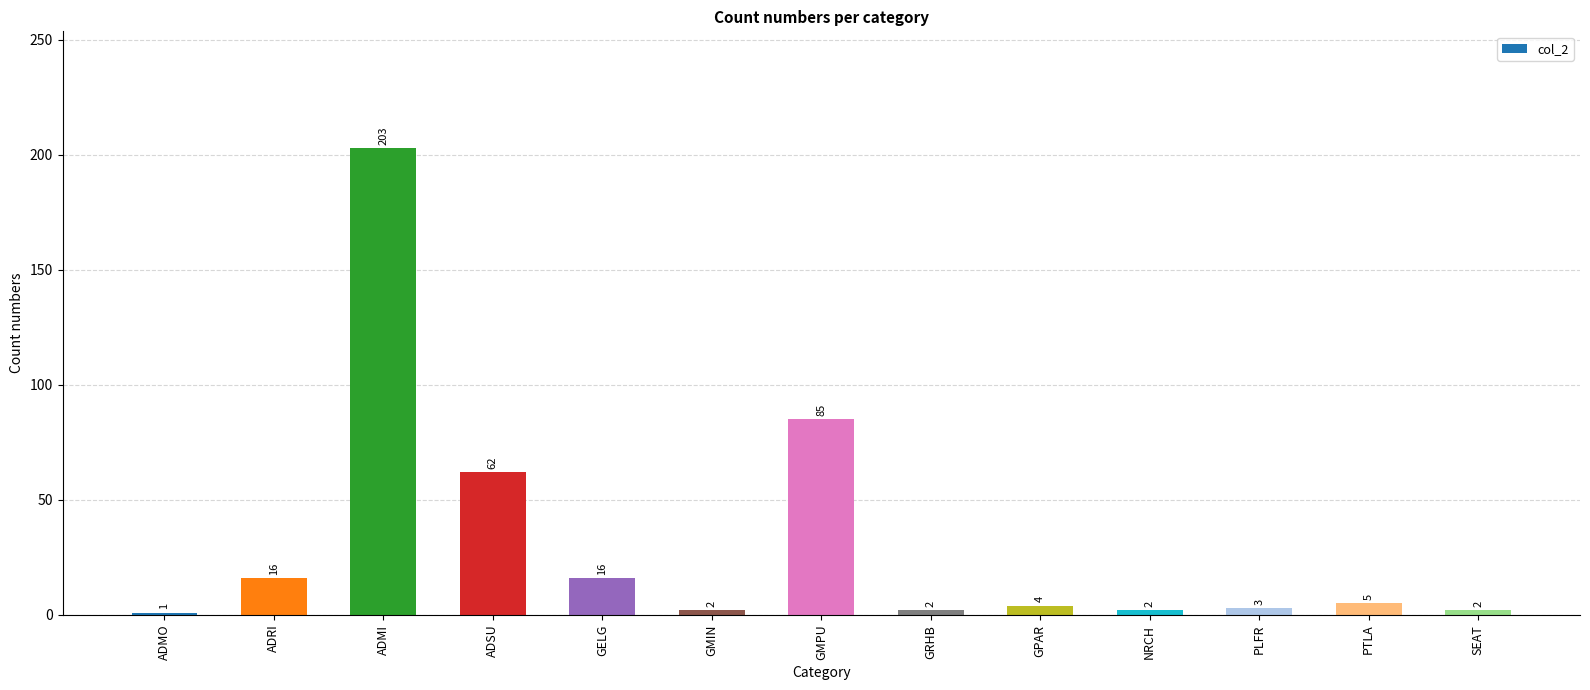

Reading right to left, transcribe all the data shown in this chart.

2	5	3	2	4	2	85	2	16	62	203	16	1